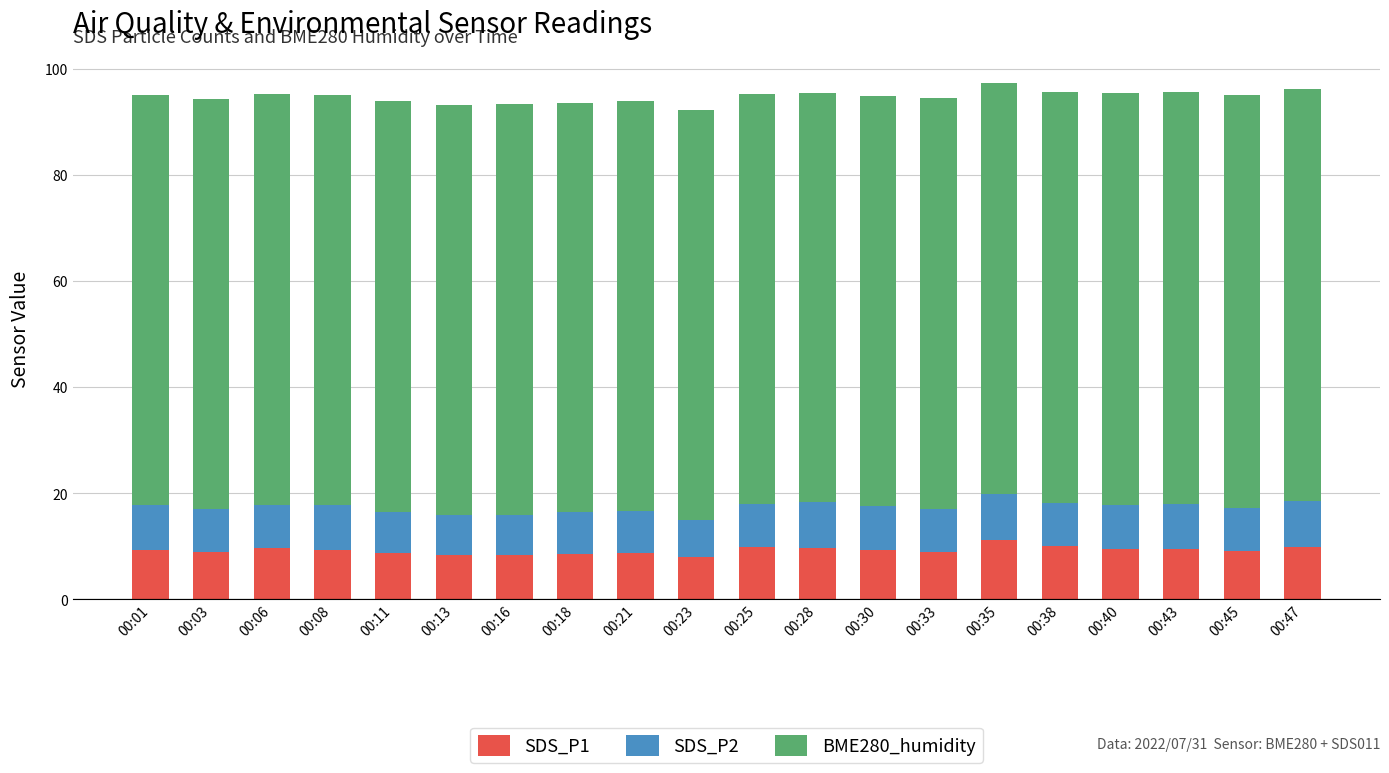

What is the maximum value for SDS_P1?

11.2